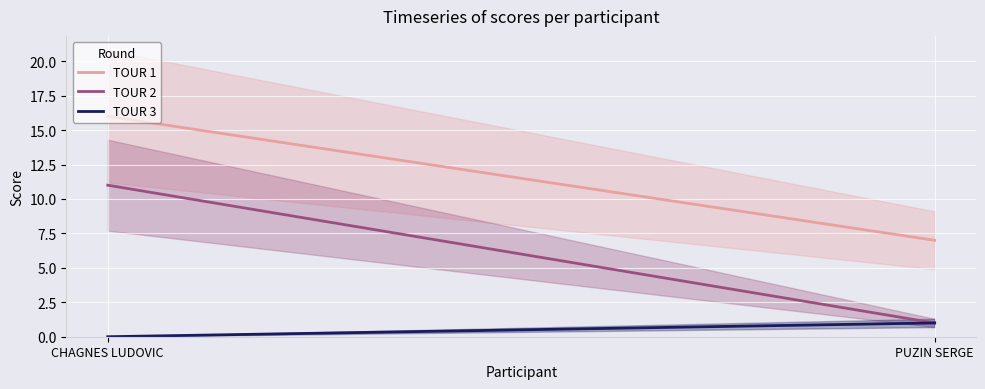

Reading left to right, what are all the values shown in this chart?

TOUR 1: CHAGNES LUDOVIC=16	PUZIN SERGE=7
TOUR 2: CHAGNES LUDOVIC=11	PUZIN SERGE=1
TOUR 3: CHAGNES LUDOVIC=0	PUZIN SERGE=1